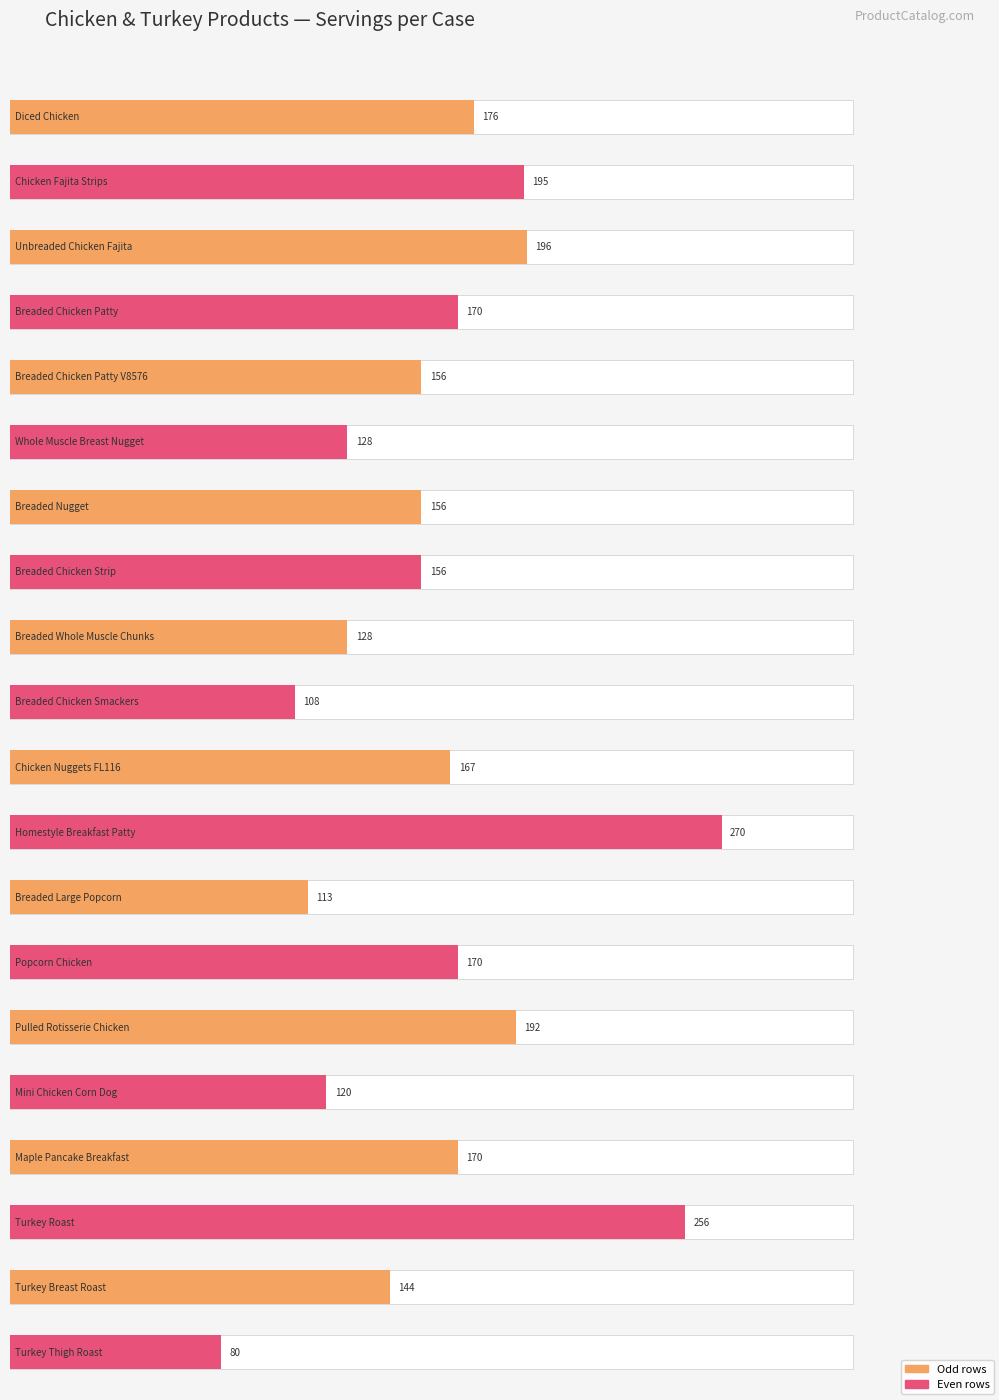

List the labels in order of value, smallest first.

Turkey Thigh Roast, Breaded Chicken Smackers, Breaded Large Popcorn, Mini Chicken Corn Dog, Whole Muscle Breast Nugget, Breaded Whole Muscle Chunks, Turkey Breast Roast, Breaded Chicken Patty V8576, Breaded Nugget, Breaded Chicken Strip, Chicken Nuggets FL116, Breaded Chicken Patty, Popcorn Chicken, Maple Pancake Breakfast, Diced Chicken, Pulled Rotisserie Chicken, Chicken Fajita Strips, Unbreaded Chicken Fajita, Turkey Roast, Homestyle Breakfast Patty